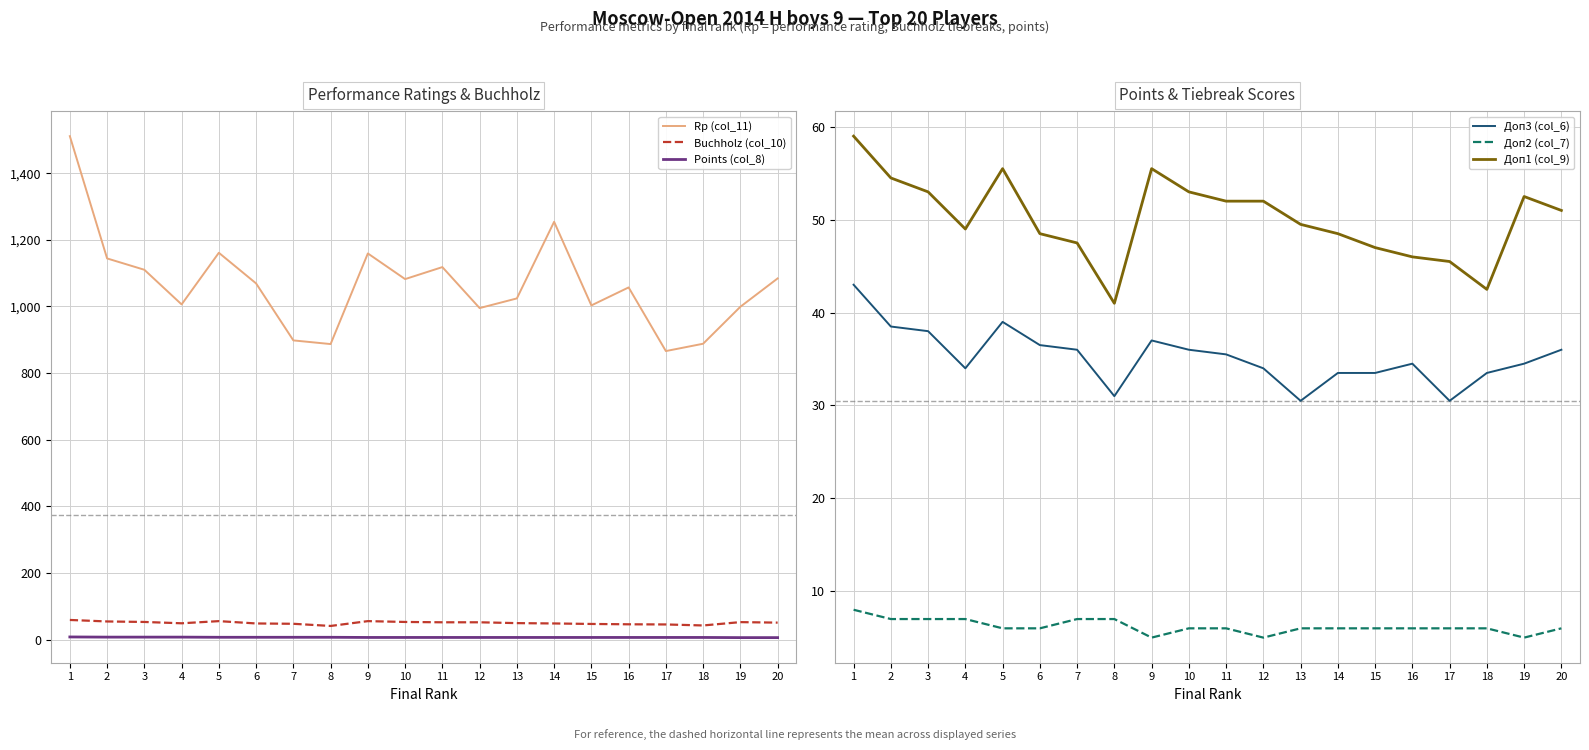

Reading left to right, list all the values displayed in this chart.

Rp (col_11): 1=1511.0	2=1144.0	3=1110.0	4=1006.0	5=1161.0	6=1069.0	7=898.0	8=887.0	9=1159.0	10=1082.0	11=1118.0	12=995.0	13=1024.0	14=1254.0	15=1003.0	16=1057.0	17=866.0	18=888.0	19=999.0	20=1084.0
Buchholz (col_10): 1=59.0	2=54.5	3=53.0	4=49.0	5=55.5	6=48.5	7=47.5	8=41.0	9=55.5	10=53.0	11=52.0	12=52.0	13=49.5	14=48.5	15=47.0	16=46.0	17=45.5	18=42.5	19=52.5	20=51.0
Points (col_8): 1=8.0	2=7.5	3=7.5	4=7.5	5=7.0	6=7.0	7=7.0	8=7.0	9=6.5	10=6.5	11=6.5	12=6.5	13=6.5	14=6.5	15=6.5	16=6.5	17=6.5	18=6.5	19=6.0	20=6.0
Доп3 (col_6): 1=43.0	2=38.5	3=38.0	4=34.0	5=39.0	6=36.5	7=36.0	8=31.0	9=37.0	10=36.0	11=35.5	12=34.0	13=30.5	14=33.5	15=33.5	16=34.5	17=30.5	18=33.5	19=34.5	20=36.0
Доп2 (col_7): 1=8.0	2=7.0	3=7.0	4=7.0	5=6.0	6=6.0	7=7.0	8=7.0	9=5.0	10=6.0	11=6.0	12=5.0	13=6.0	14=6.0	15=6.0	16=6.0	17=6.0	18=6.0	19=5.0	20=6.0
Доп1 (col_9): 1=59.0	2=54.5	3=53.0	4=49.0	5=55.5	6=48.5	7=47.5	8=41.0	9=55.5	10=53.0	11=52.0	12=52.0	13=49.5	14=48.5	15=47.0	16=46.0	17=45.5	18=42.5	19=52.5	20=51.0